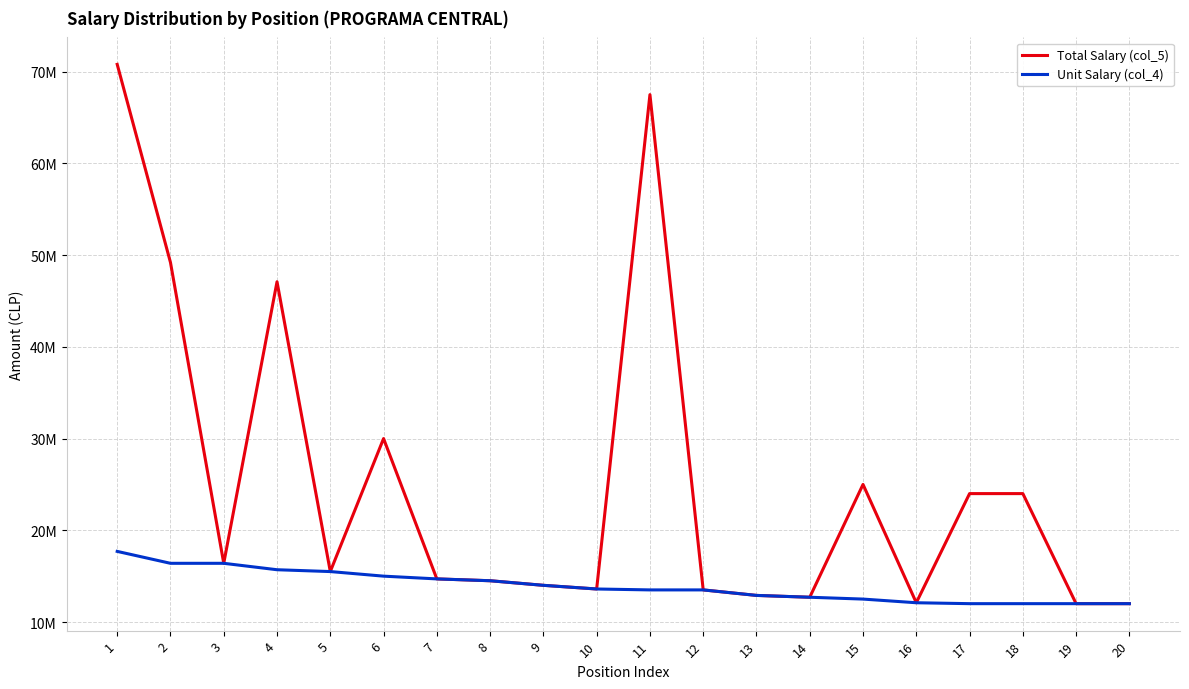

Reading left to right, list all the values displayed in this chart.

Total Salary (col_5): 70800000	49200000	16400000	47100000	15500000	30000000	14700000	14500000	14000000	13600000	67500000	13500000	12900000	12700000	25000000	12100000	24000000	24000000	12000000	12000000
Unit Salary (col_4): 17700000	16400000	16400000	15700000	15500000	15000000	14700000	14500000	14000000	13600000	13500000	13500000	12900000	12700000	12500000	12100000	12000000	12000000	12000000	12000000